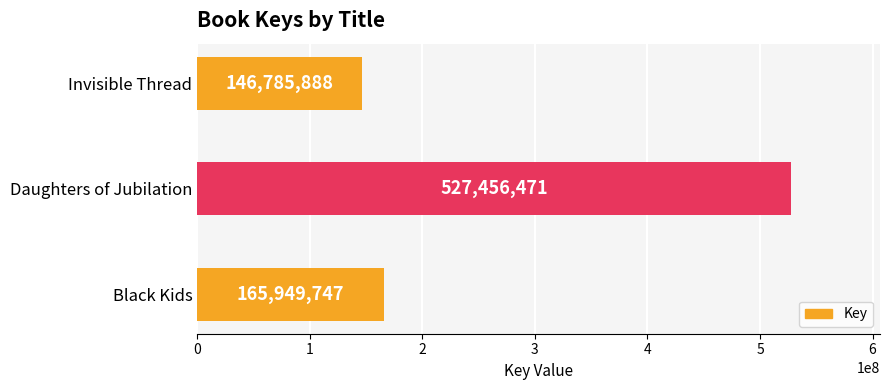

List the labels in order of value, smallest first.

Invisible Thread, Black Kids, Daughters of Jubilation